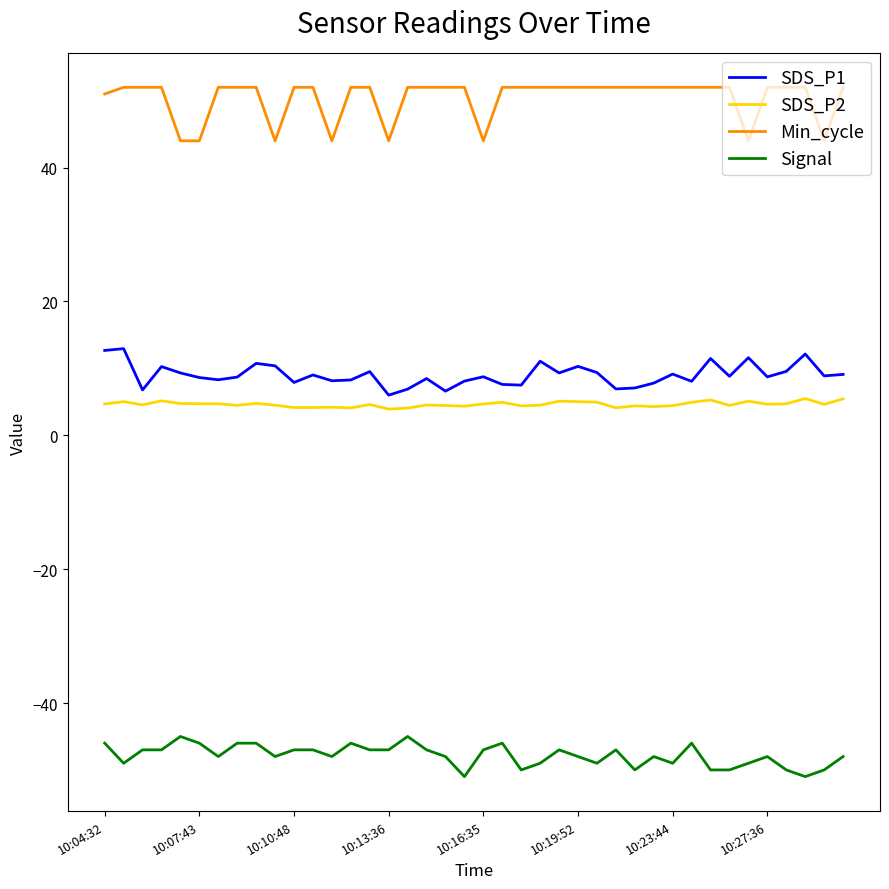

What is the difference between the maximum and minimum values in the Signal series?

6.0